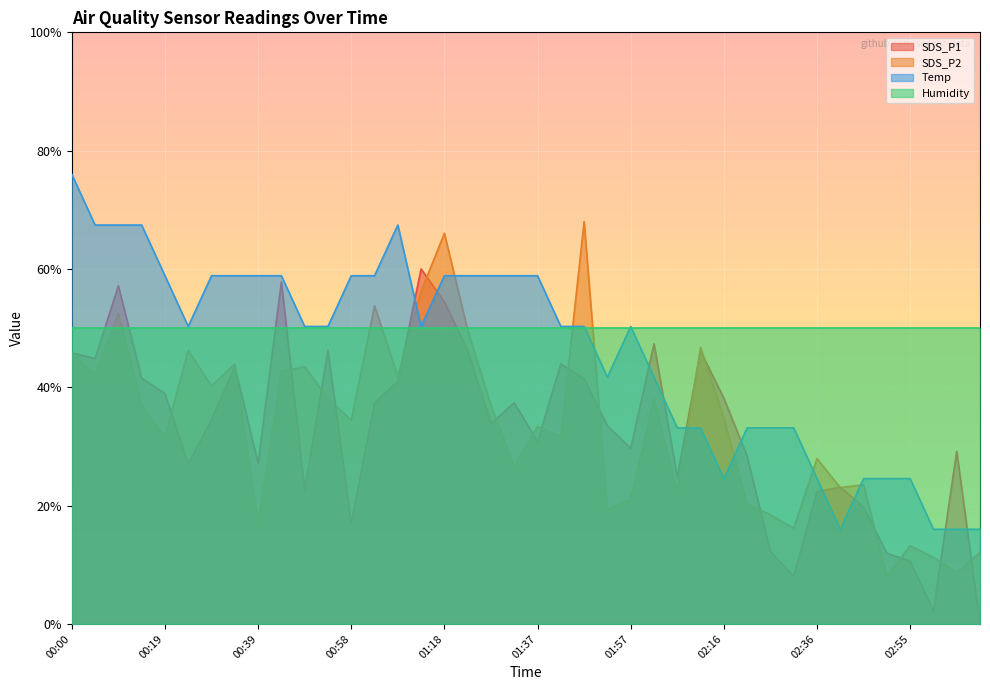

At which category does the chart reach its peak across all series?

00:00